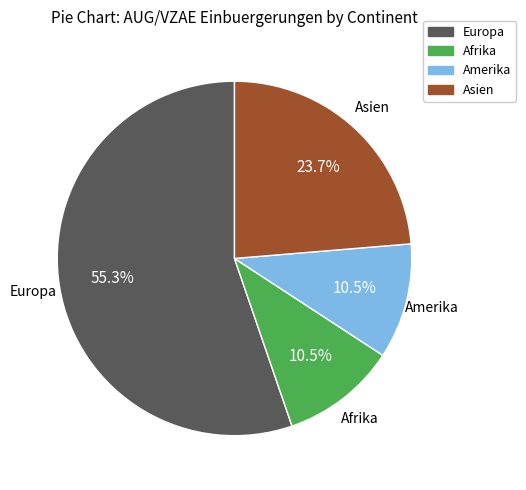

Does any single category account for the majority?

Yes